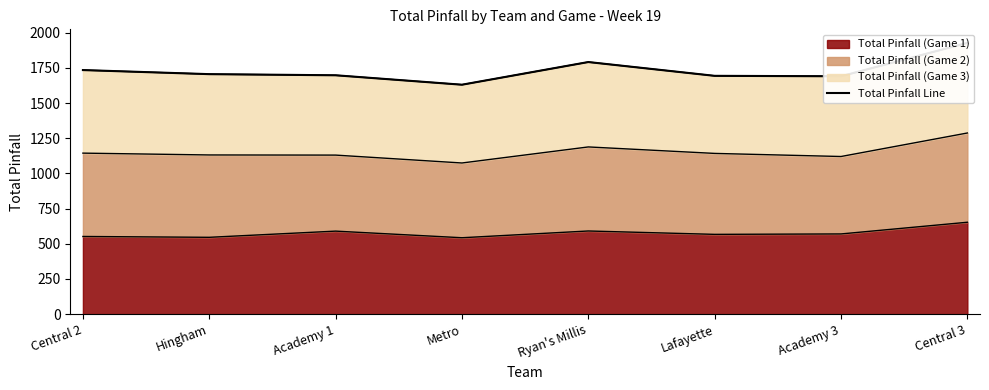

What is the value of the 2nd point from the left?

1705